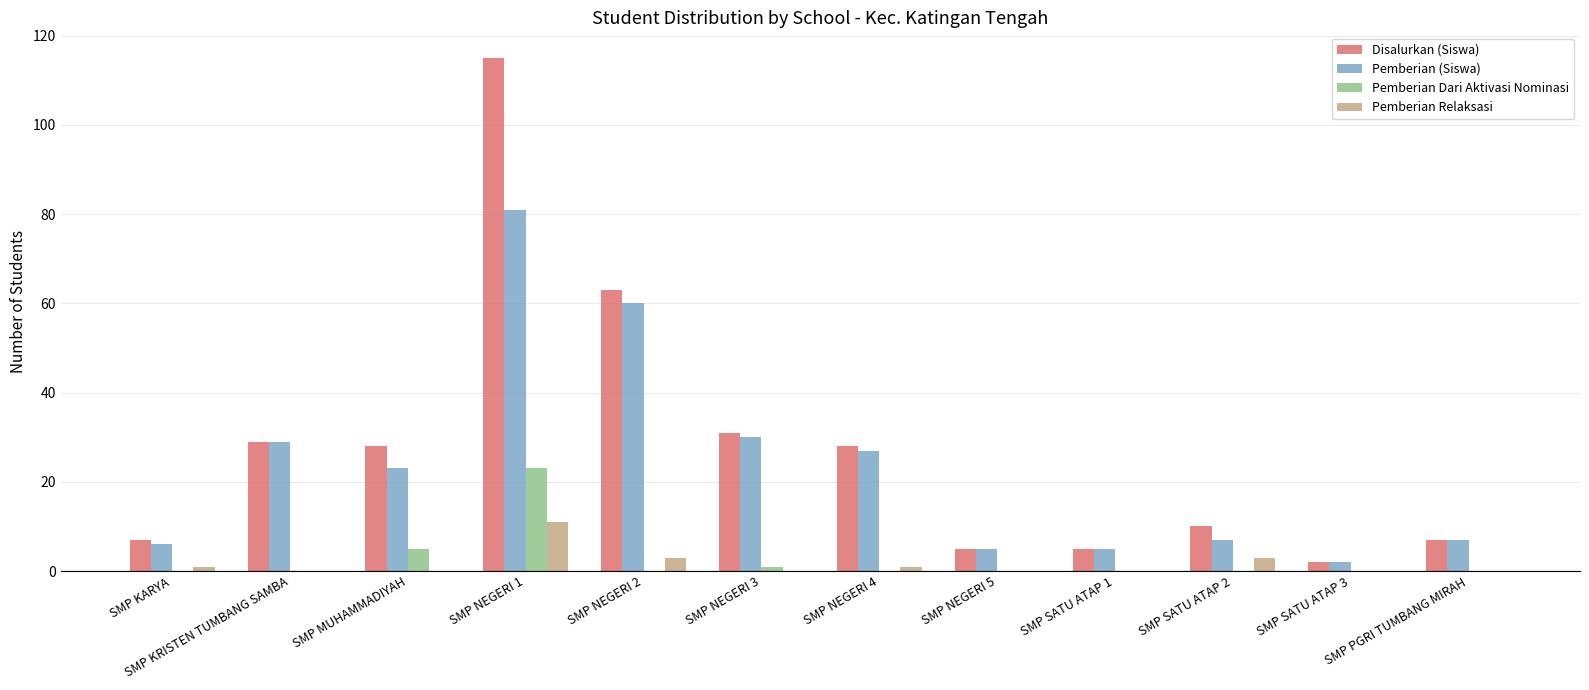

Which category has the highest value in the Disalurkan (Siswa) series?

SMP NEGERI 1